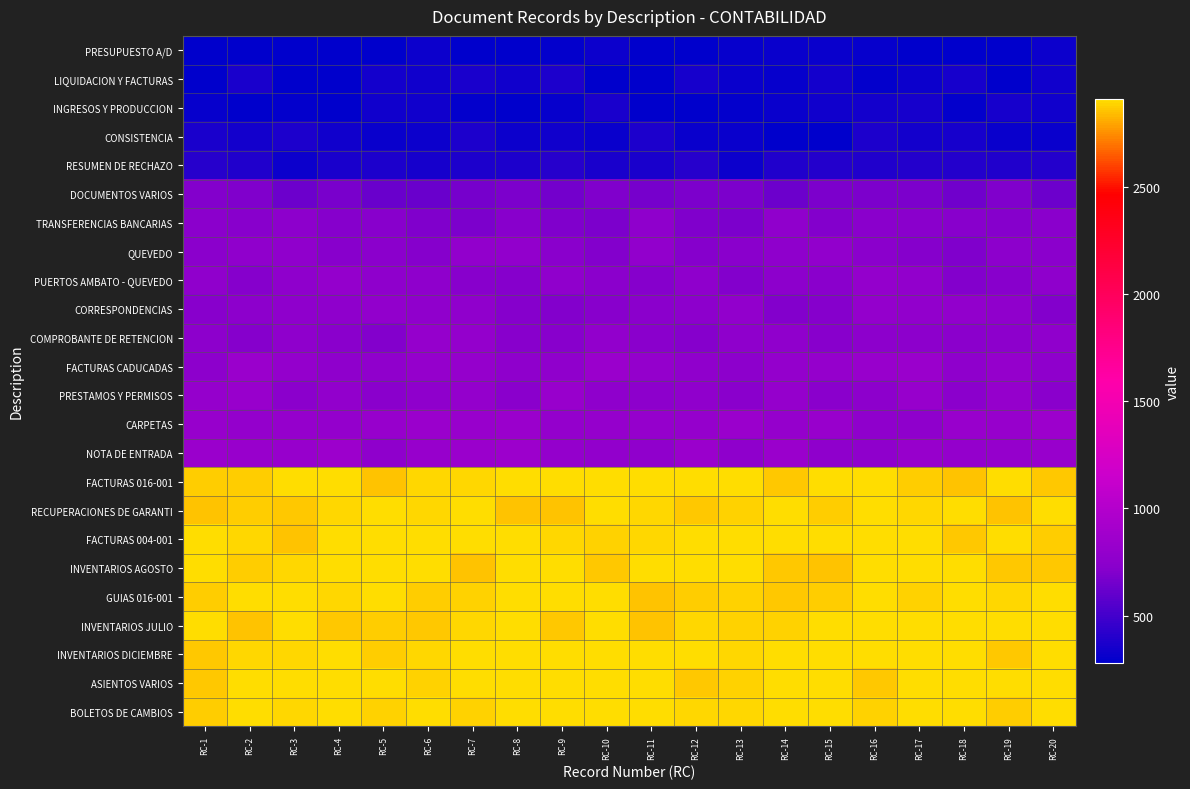

What is the maximum value shown in the chart?

2909.0